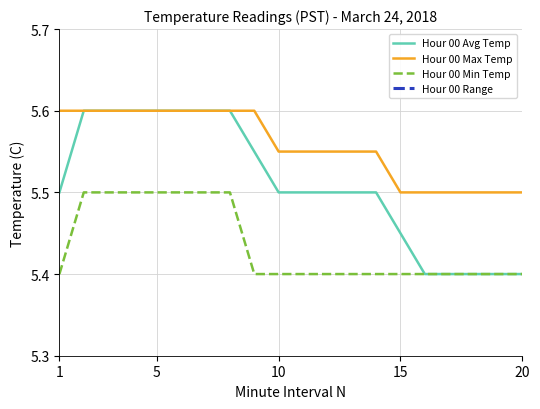

What is the maximum value shown in the chart?

5.6